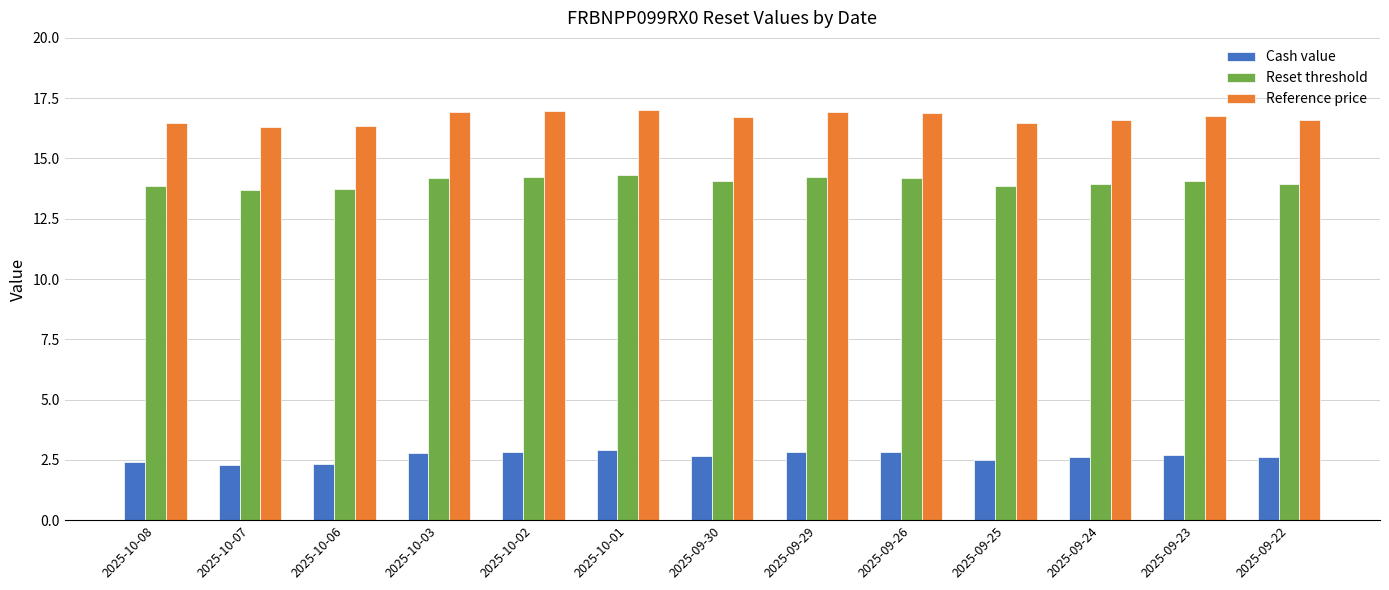

Rank the series at 2025-09-29 from highest to lowest value.

Reference price, Reset threshold, Cash value